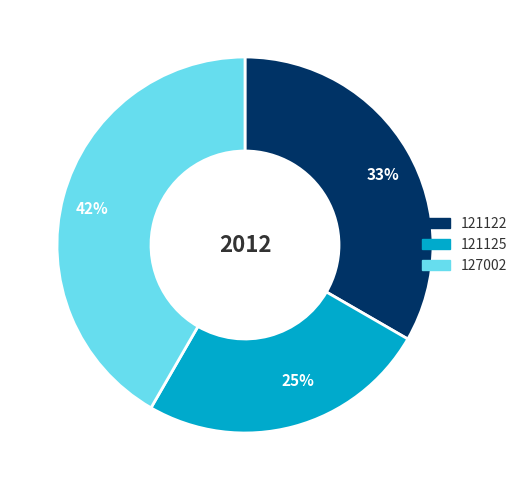

How many segments does this pie chart have?

3